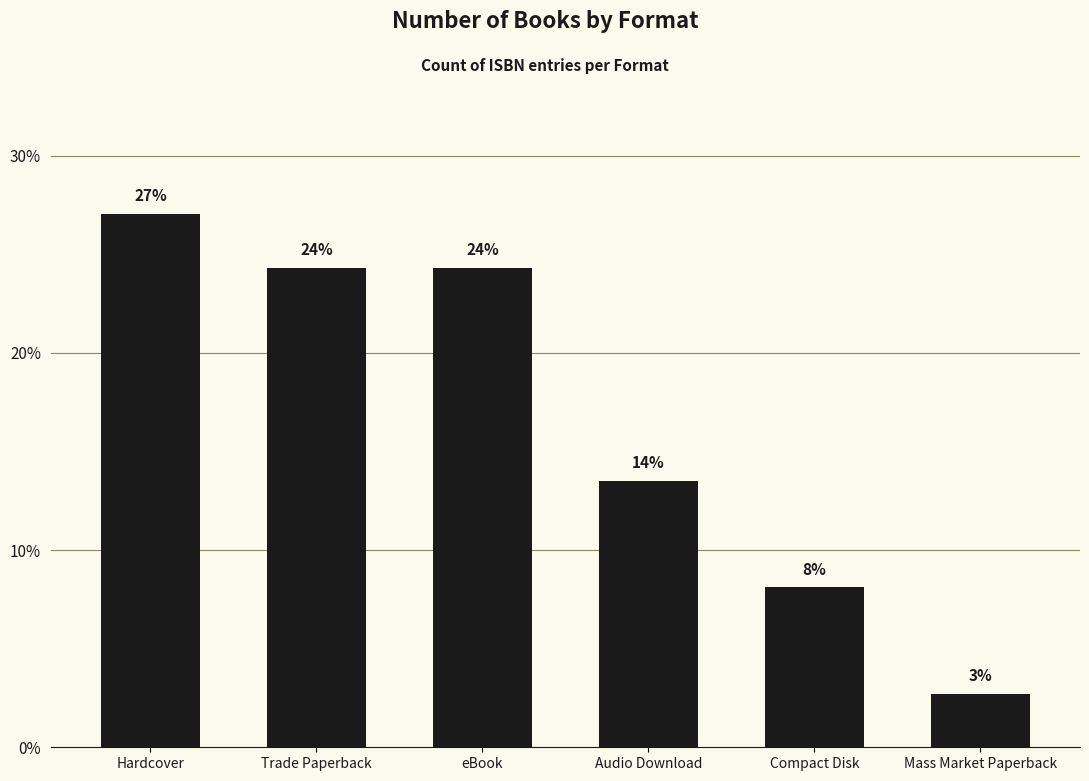

Where is the data nearest to the value 14?

Audio Download